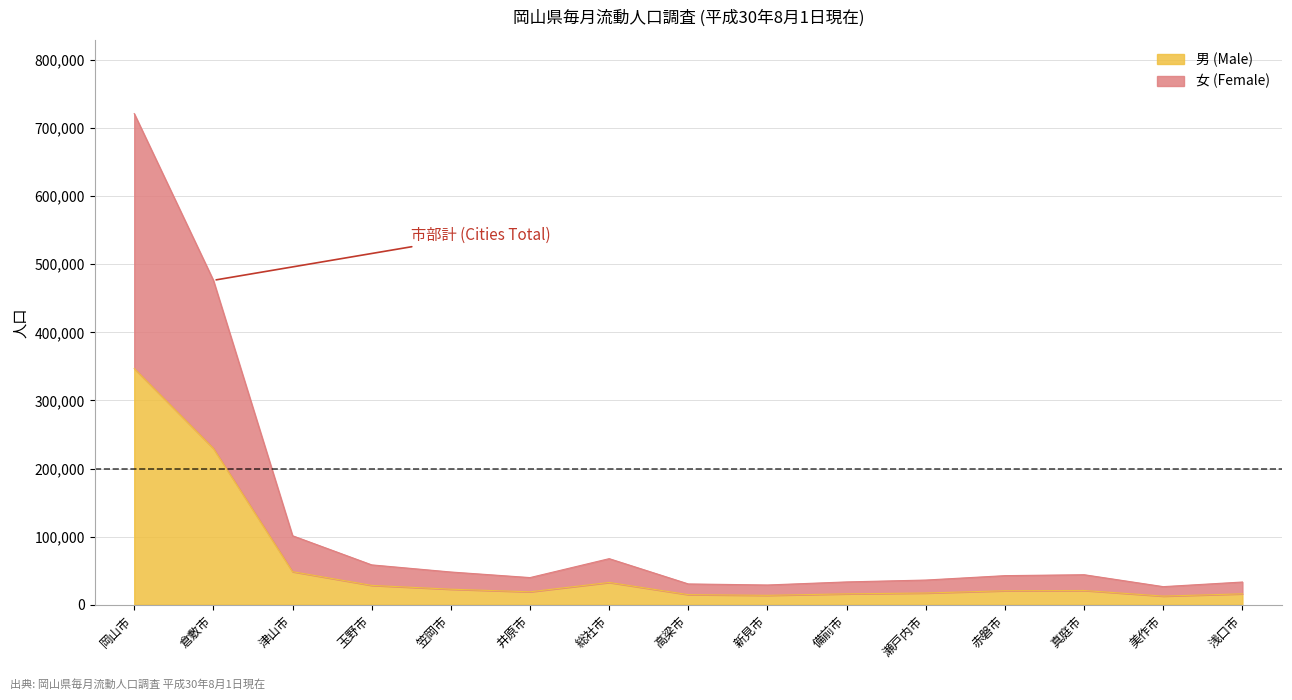

Reading left to right, extract all data points from this chart.

男 (Male): 346933	229547	48537	28410	22802	18992	32723	14836	13823	15989	17206	20545	20943	12682	16023
女 (Female): 721175	476363	101309	58522	48068	39874	67670	30541	28995	33500	36247	42716	44068	26569	33345